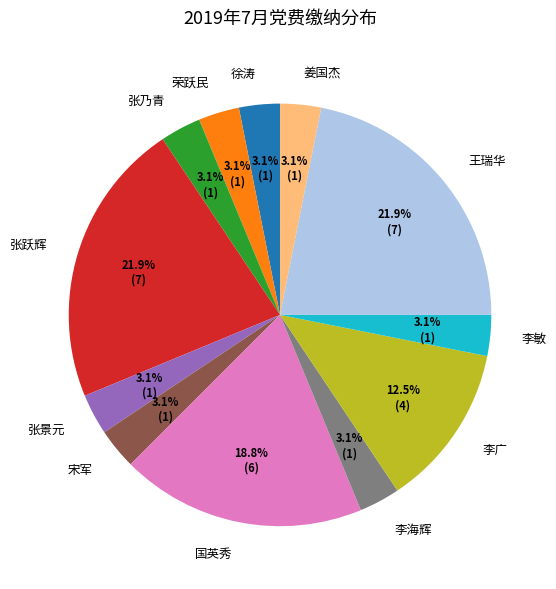

Is 张跃辉 the majority of the pie?

No